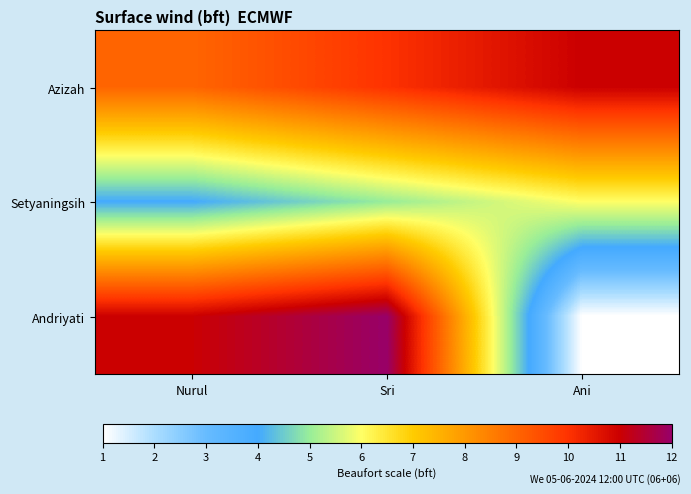

Reading left to right, what are all the values shown in this chart?

Azizah: Nurul=9	Sri=10	Ani=11
Setyaningsih: Nurul=4	Sri=5	Ani=6
Andriyati: Nurul=11	Sri=12	Ani=1